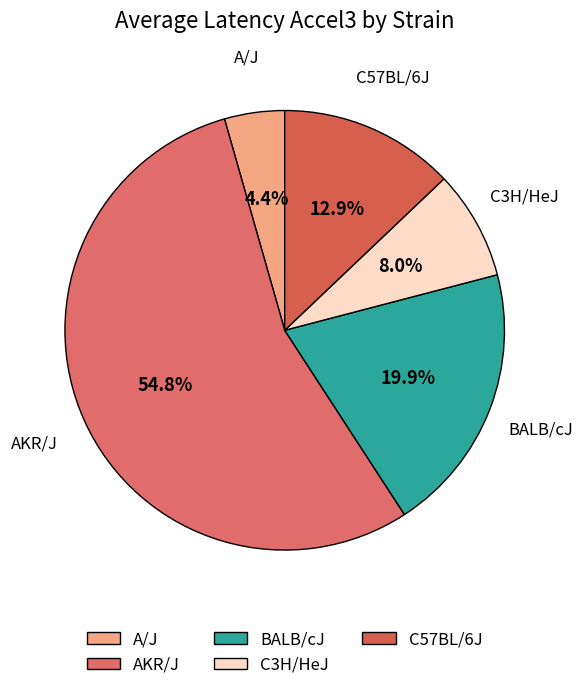

Count the number of slices in the pie.

5